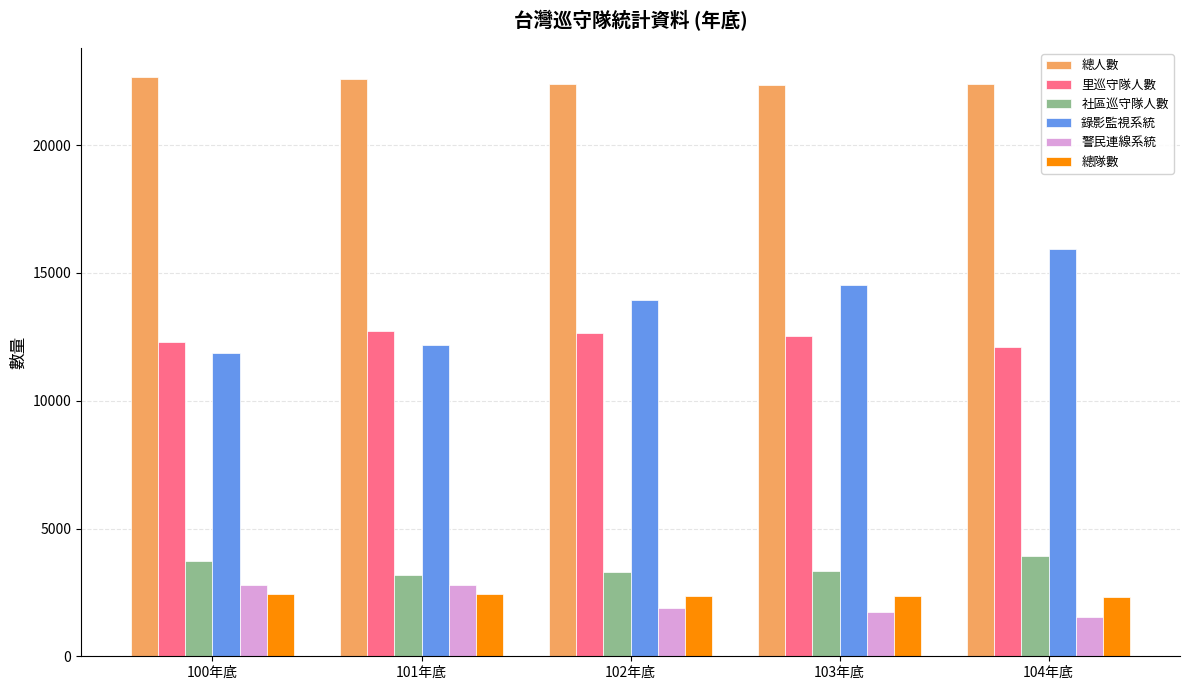

What is the average value of the 總人數 series?

22479